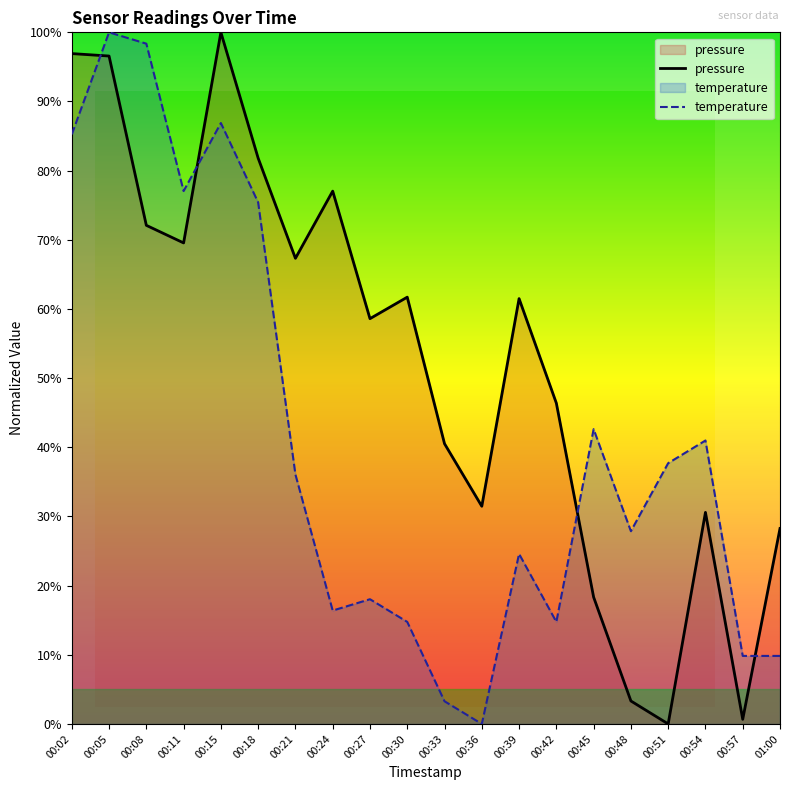

At how many categories does at least one series exceed 1?

20